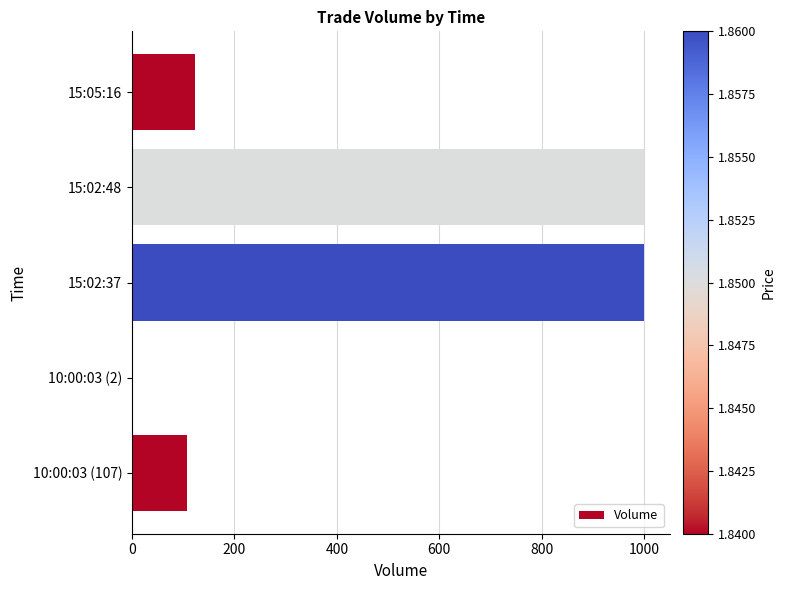

Is it true that the value at 15:02:37 is 1314?

False